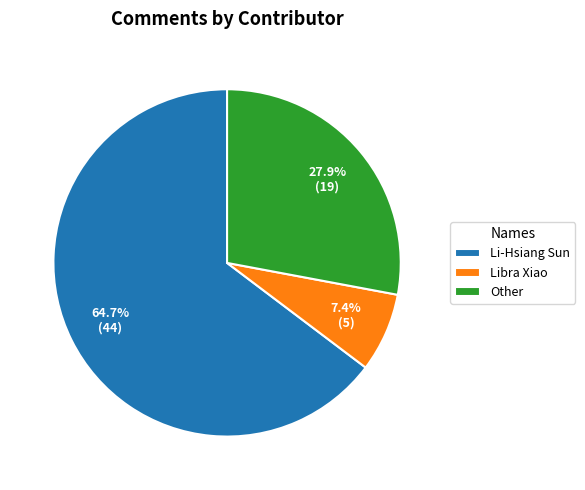

Combined, do Other and Libra Xiao account for over 50%?

No